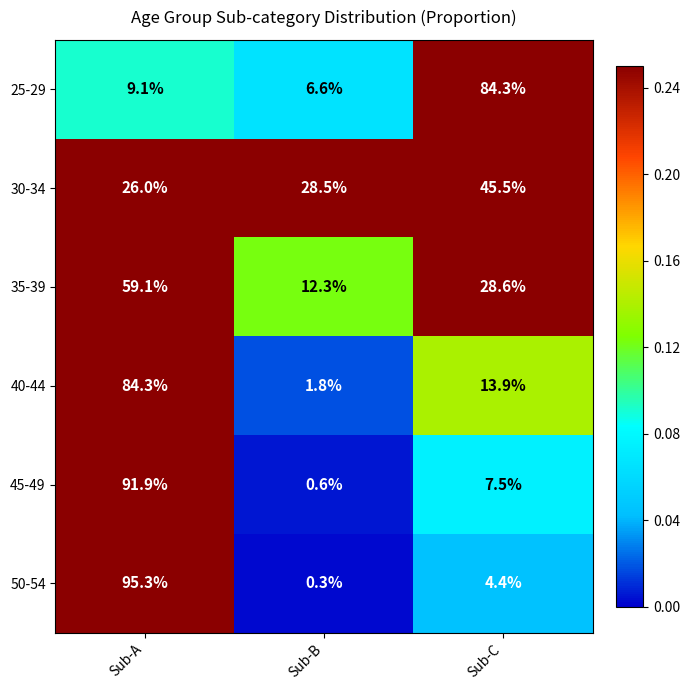

Rank the series at Sub-A from highest to lowest value.

50-54, 45-49, 40-44, 35-39, 30-34, 25-29